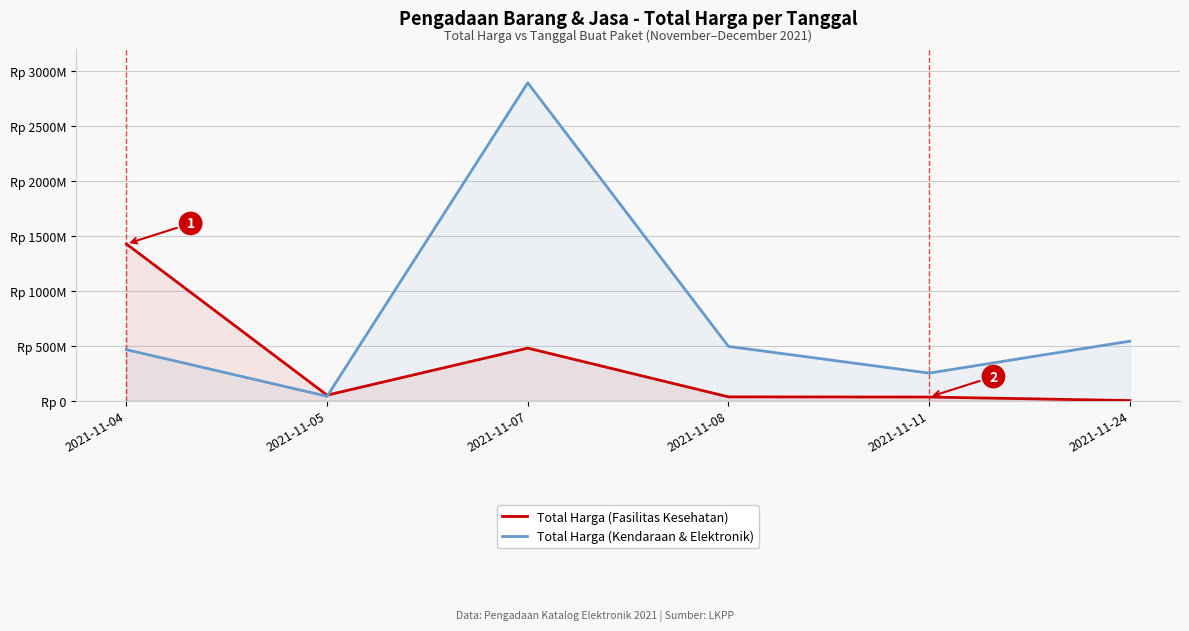

What value does the Total Harga (Kendaraan & Elektronik) series have at 2021-11-04, to the nearest 50?

464002100